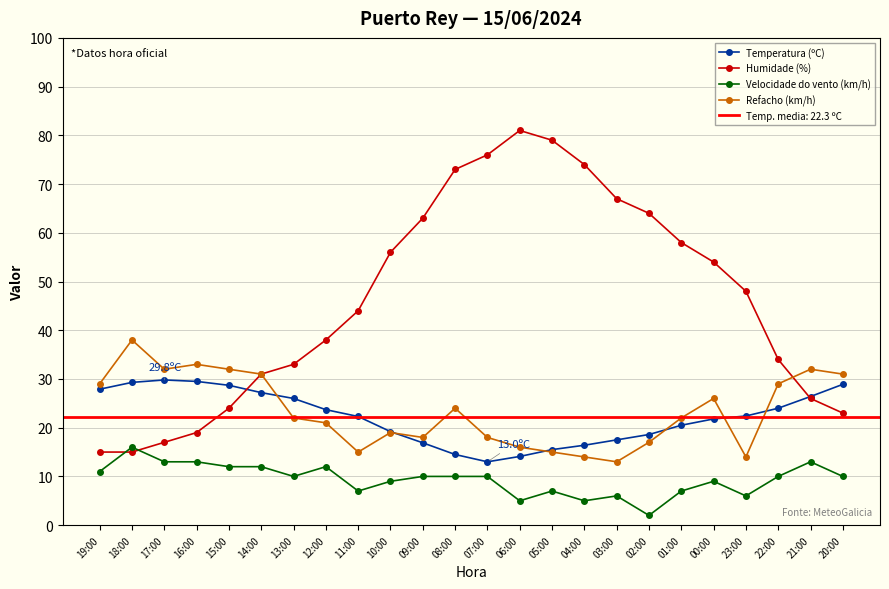

Reading left to right, what are all the values shown in this chart?

Temperatura (ºC): 19:00=27.9	18:00=29.3	17:00=29.8	16:00=29.5	15:00=28.7	14:00=27.2	13:00=26.0	12:00=23.7	11:00=22.3	10:00=19.2	09:00=16.9	08:00=14.5	07:00=13.0	06:00=14.1	05:00=15.5	04:00=16.4	03:00=17.5	02:00=18.6	01:00=20.5	00:00=21.8	23:00=22.4	22:00=24.0	21:00=26.4	20:00=28.9
Humidade (%): 19:00=15.0	18:00=15.0	17:00=17.0	16:00=19.0	15:00=24.0	14:00=31.0	13:00=33.0	12:00=38.0	11:00=44.0	10:00=56.0	09:00=63.0	08:00=73.0	07:00=76.0	06:00=81.0	05:00=79.0	04:00=74.0	03:00=67.0	02:00=64.0	01:00=58.0	00:00=54.0	23:00=48.0	22:00=34.0	21:00=26.0	20:00=23.0
Velocidade do vento (km/h): 19:00=11.0	18:00=16.0	17:00=13.0	16:00=13.0	15:00=12.0	14:00=12.0	13:00=10.0	12:00=12.0	11:00=7.0	10:00=9.0	09:00=10.0	08:00=10.0	07:00=10.0	06:00=5.0	05:00=7.0	04:00=5.0	03:00=6.0	02:00=2.0	01:00=7.0	00:00=9.0	23:00=6.0	22:00=10.0	21:00=13.0	20:00=10.0
Refacho (km/h): 19:00=29.0	18:00=38.0	17:00=32.0	16:00=33.0	15:00=32.0	14:00=31.0	13:00=22.0	12:00=21.0	11:00=15.0	10:00=19.0	09:00=18.0	08:00=24.0	07:00=18.0	06:00=16.0	05:00=15.0	04:00=14.0	03:00=13.0	02:00=17.0	01:00=22.0	00:00=26.0	23:00=14.0	22:00=29.0	21:00=32.0	20:00=31.0